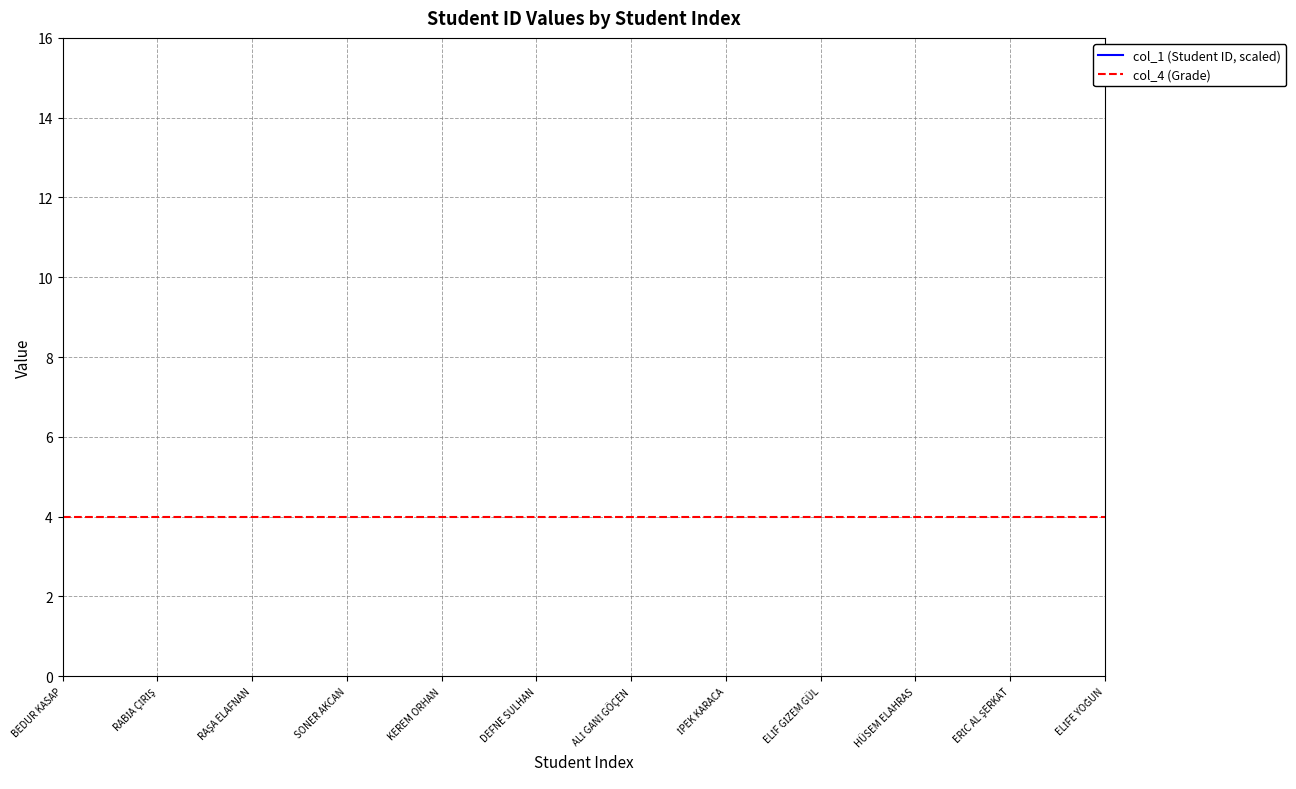

Read the col_1 (Student ID, scaled) value at RABİA ÇİRİŞ.

25.4